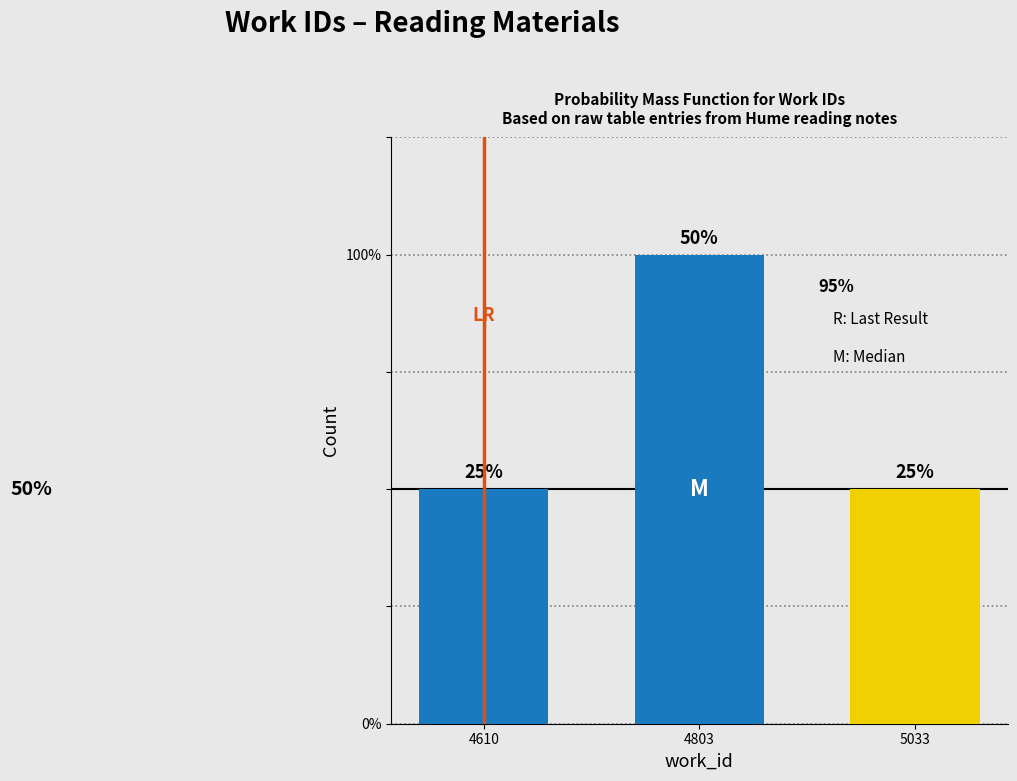

Count the values in the range 1 to 2.

3